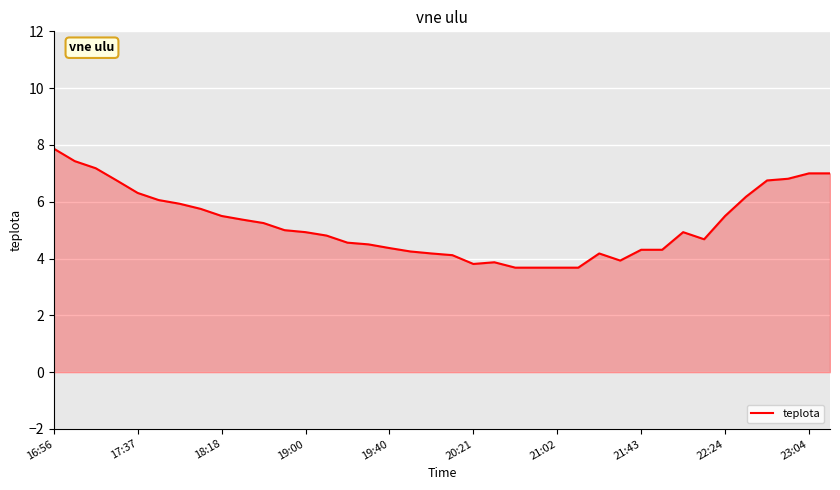

What is the greatest value displayed?

7.9